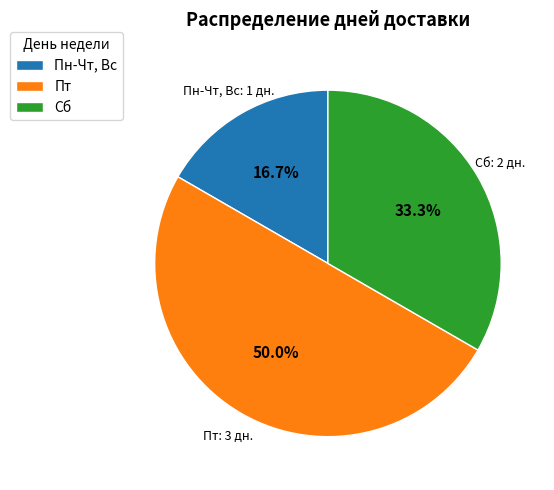

Which slice is the smallest?

Пн-Чт, Вс